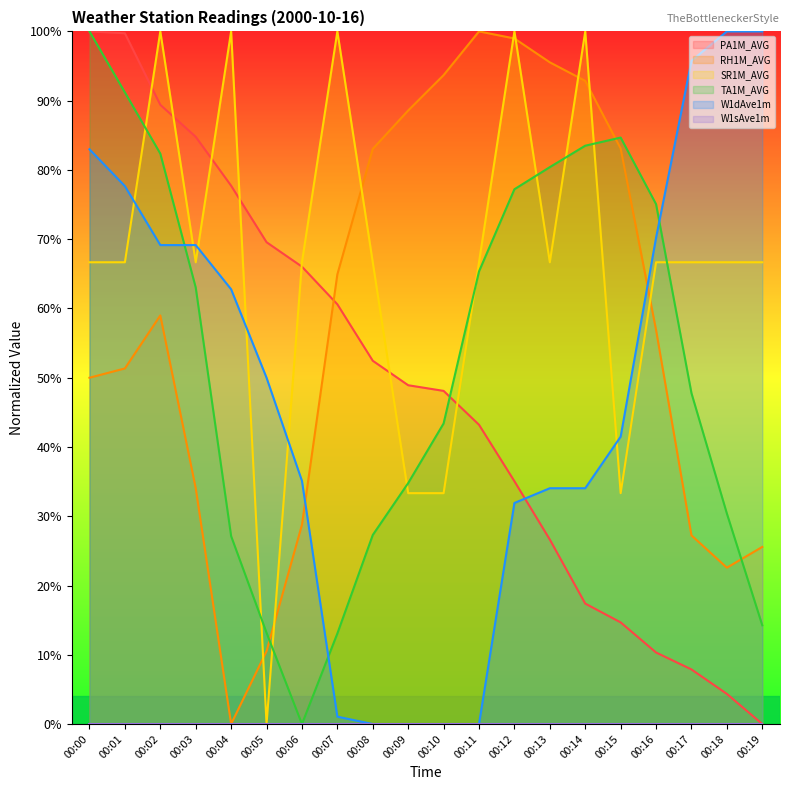

Is this an area chart (filled region under the line)?

No